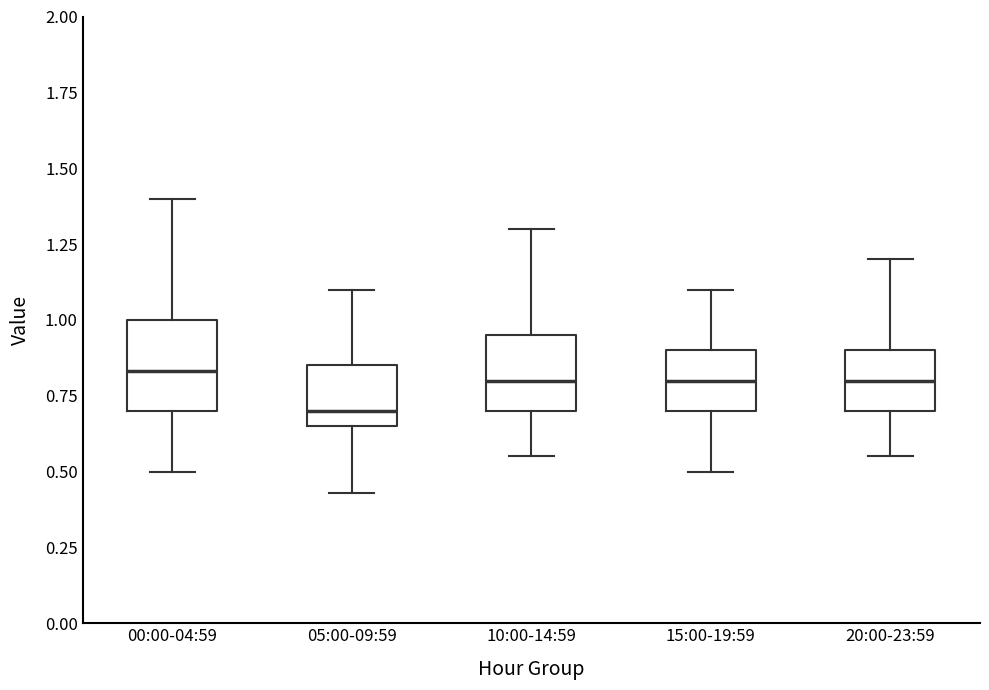

Comparing the boxes themselves (not the whiskers), which one is the tallest?

00:00-04:59